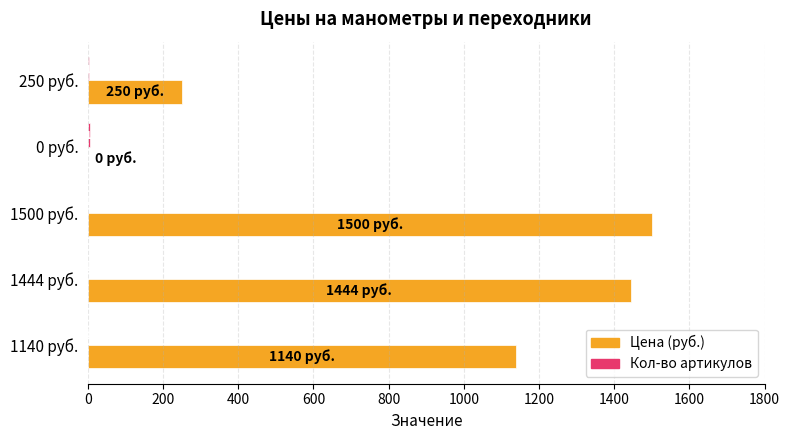

True or false: Цена (руб.) has a value of 1500 at 1500 руб..

True